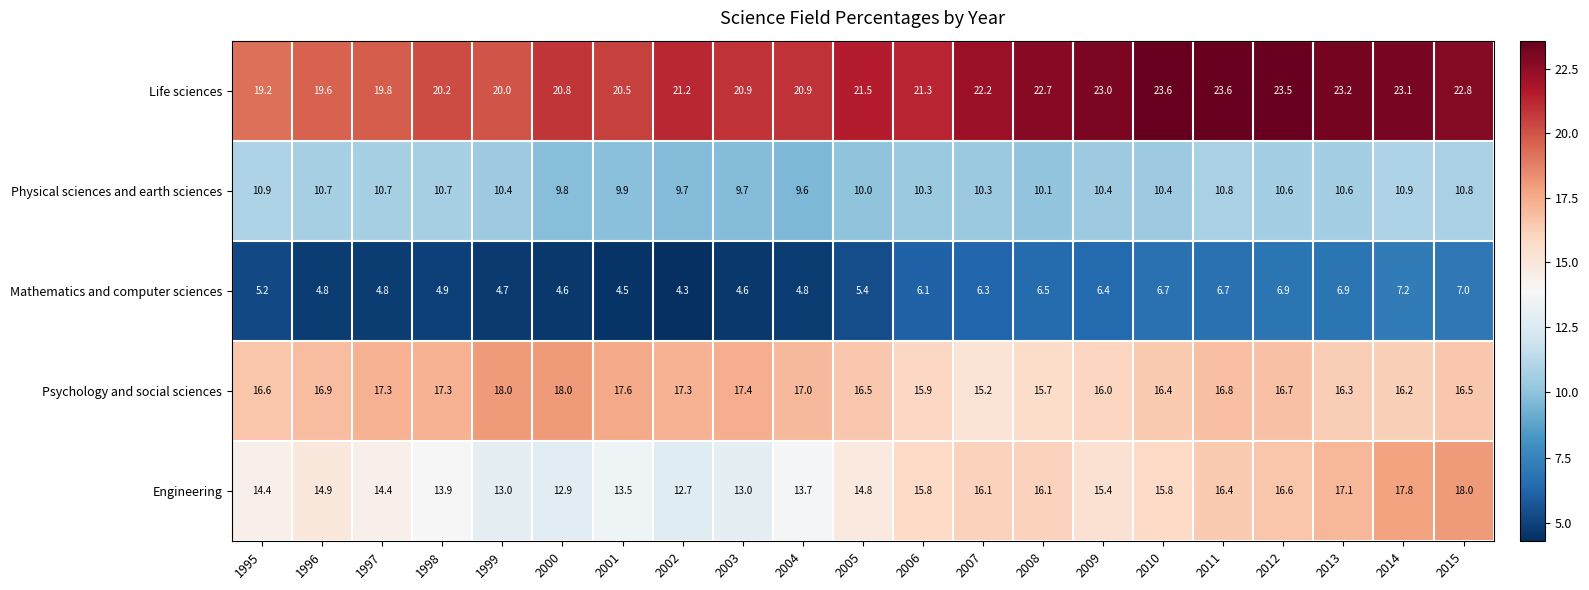

What is the sum of the Life sciences values at 1997 and 1998?

40.0